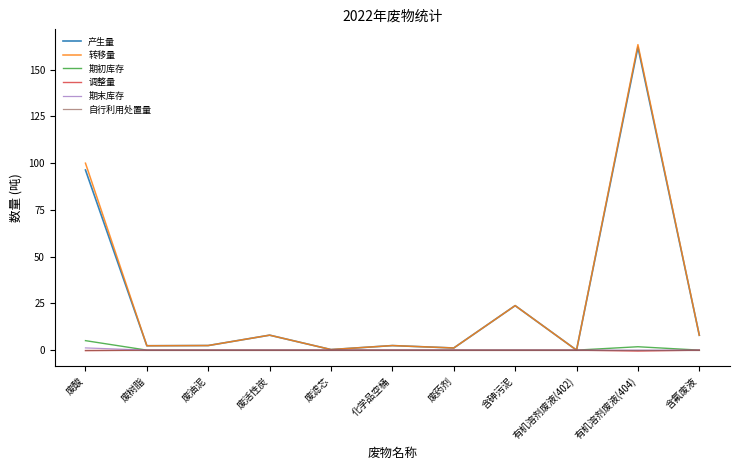

Where is 产生量 nearest to the value 80?

废酸